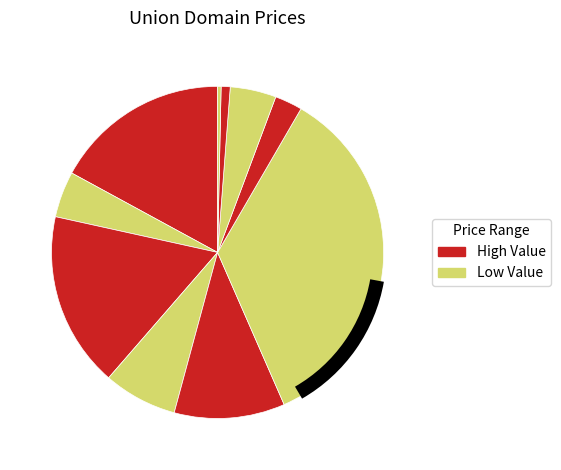

How many segments does this pie chart have?

10